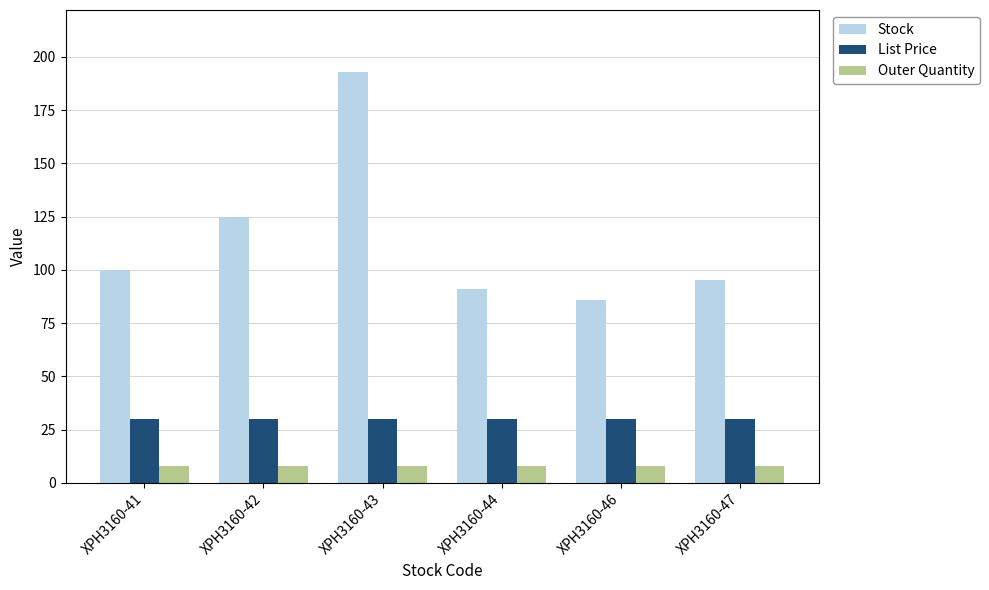

Which label corresponds to the largest value in the chart?

XPH3160-43